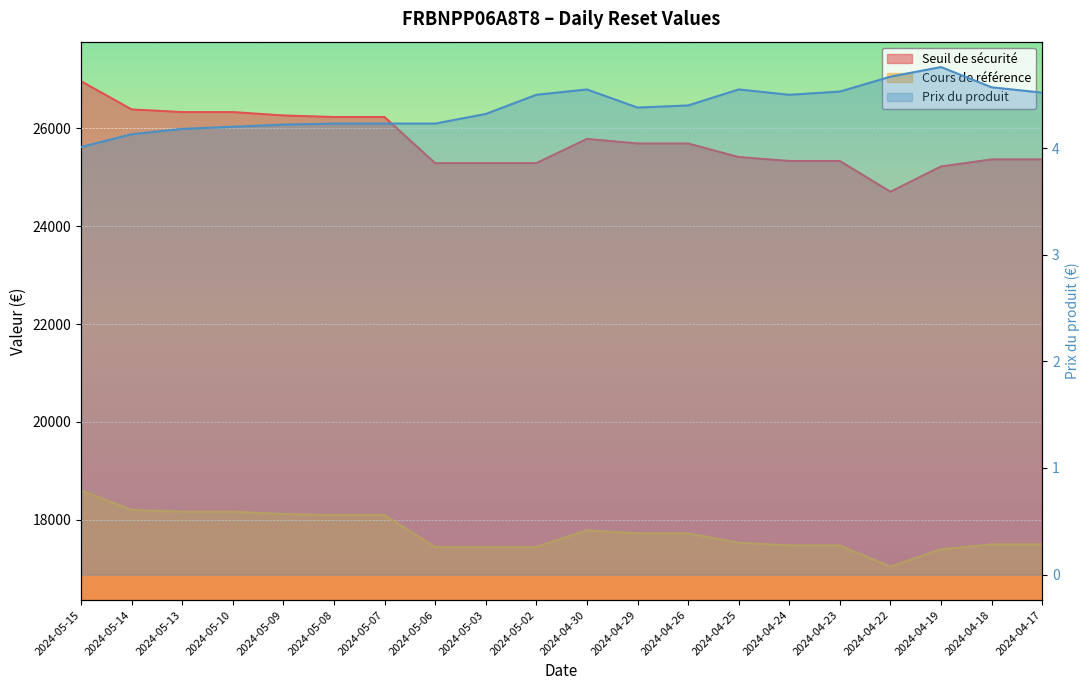

At which label is Prix du produit closest to 4?

2024-05-15